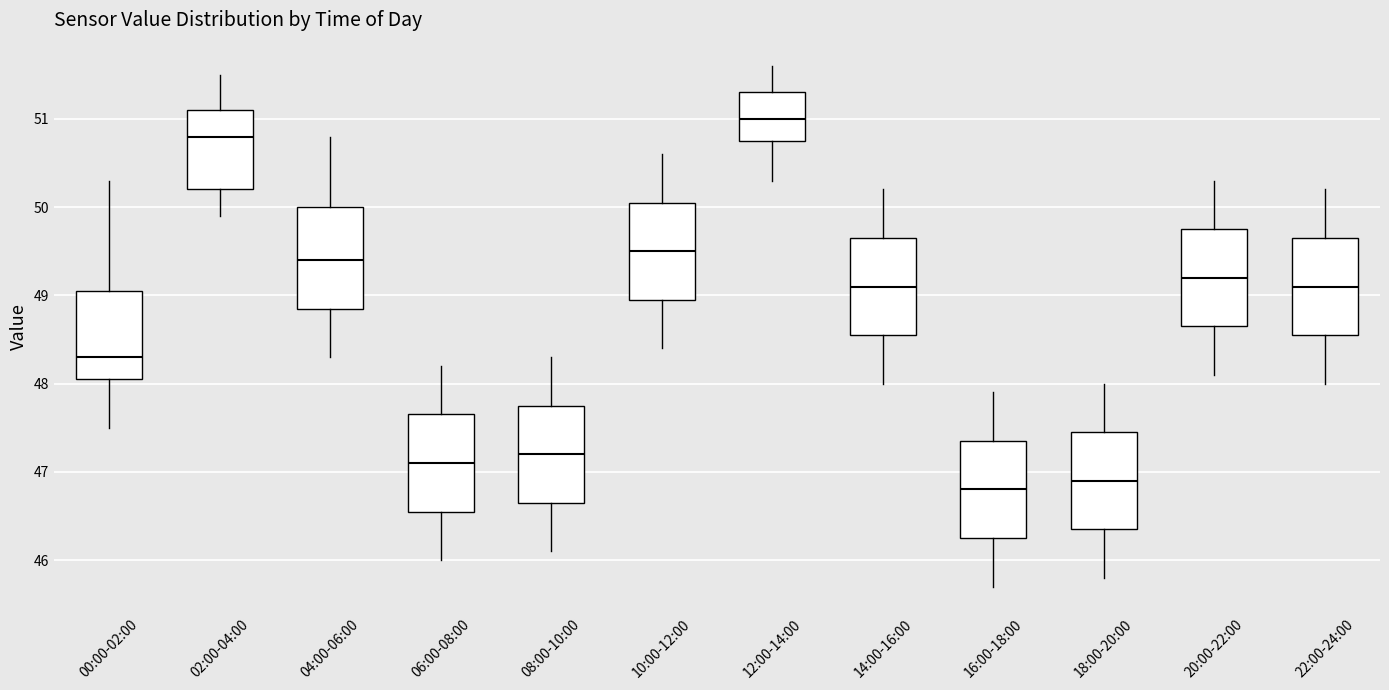

Reading left to right, transcribe this box plot: for each box, give where its median line is, the range the box spans, and where its two whiskers end, as read against the y-axis. The values are not printed on the chart, so give them approximately, as read against the axis.

00:00-02:00: median 48.3, box 48.1 to 49.1, whiskers 47.5 to 50.3
02:00-04:00: median 50.8, box 50.2 to 51.1, whiskers 49.9 to 51.5
04:00-06:00: median 49.4, box 48.9 to 50.0, whiskers 48.3 to 50.8
06:00-08:00: median 47.1, box 46.6 to 47.7, whiskers 46.0 to 48.2
08:00-10:00: median 47.2, box 46.7 to 47.8, whiskers 46.1 to 48.3
10:00-12:00: median 49.5, box 49.0 to 50.1, whiskers 48.4 to 50.6
12:00-14:00: median 51.0, box 50.8 to 51.3, whiskers 50.3 to 51.6
14:00-16:00: median 49.1, box 48.6 to 49.7, whiskers 48.0 to 50.2
16:00-18:00: median 46.8, box 46.3 to 47.4, whiskers 45.7 to 47.9
18:00-20:00: median 46.9, box 46.4 to 47.5, whiskers 45.8 to 48.0
20:00-22:00: median 49.2, box 48.7 to 49.8, whiskers 48.1 to 50.3
22:00-24:00: median 49.1, box 48.6 to 49.7, whiskers 48.0 to 50.2